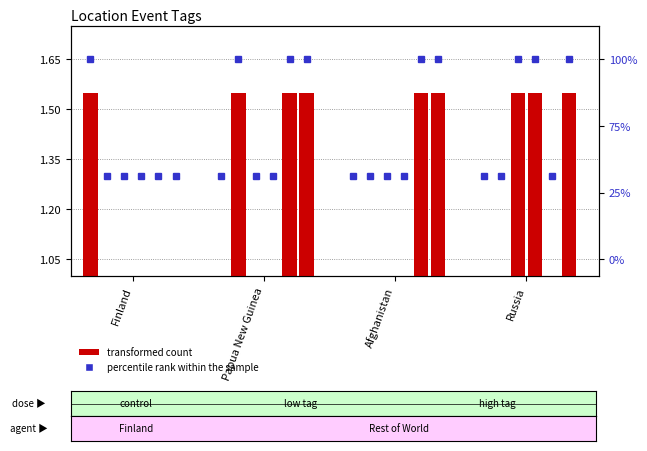

What value does the data have at Russia?

1.0